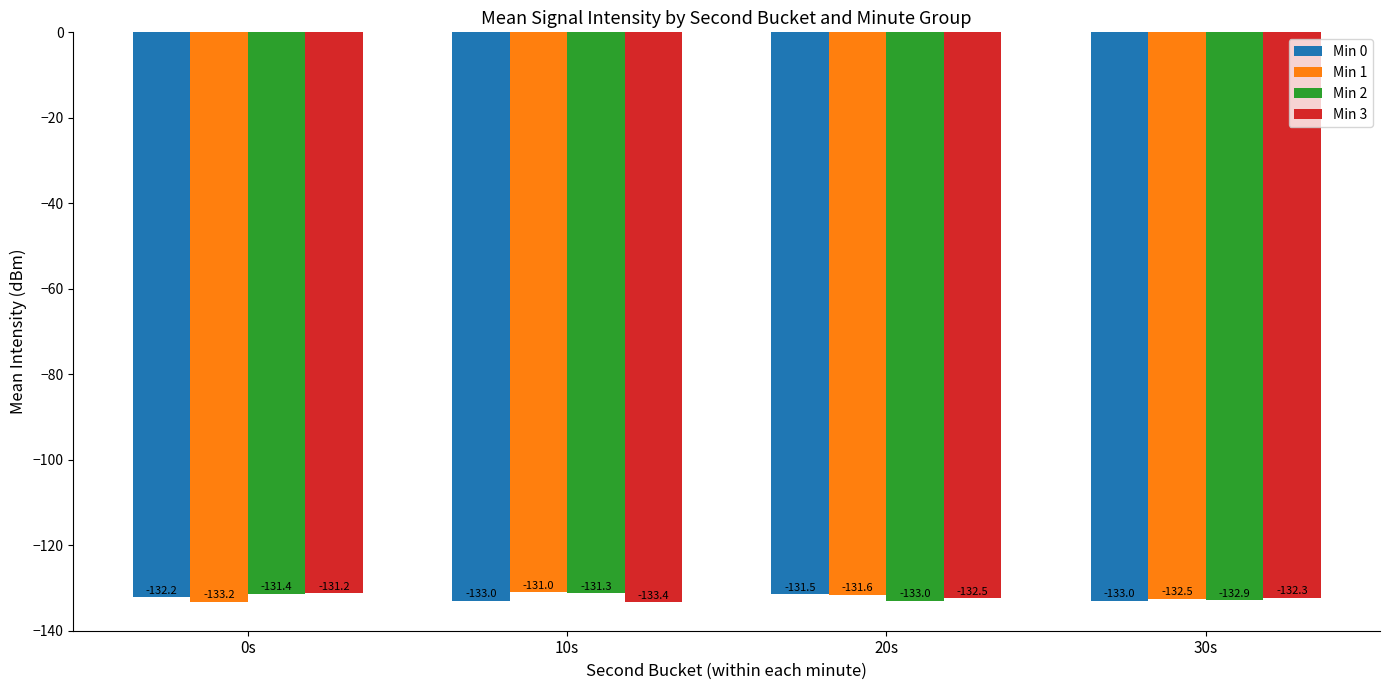

What is the difference between the Min 0 values at 30s and 0s?

0.8